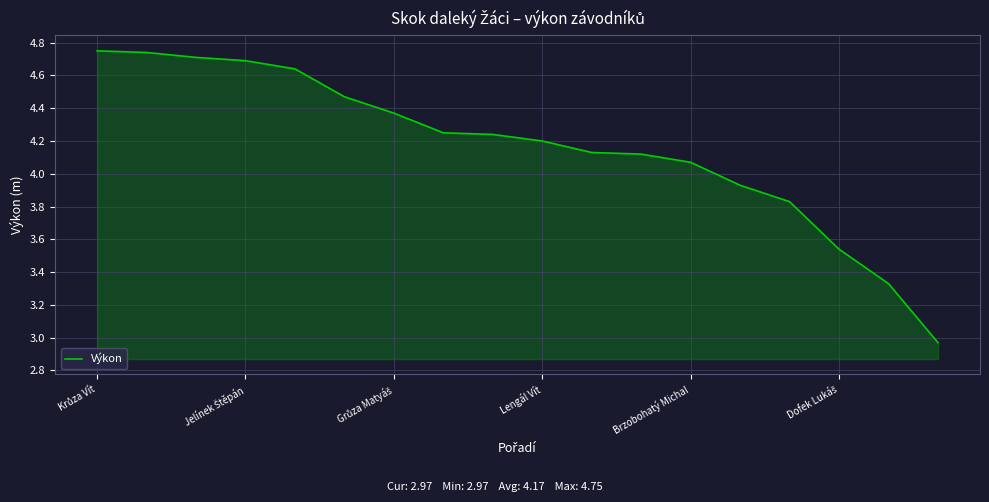

How many series are shown in this chart?

1